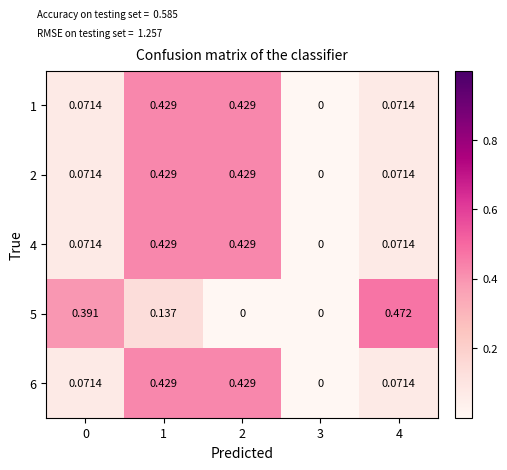

Is the value of 5 at 1 greater than the value of 1 at 0?

Yes